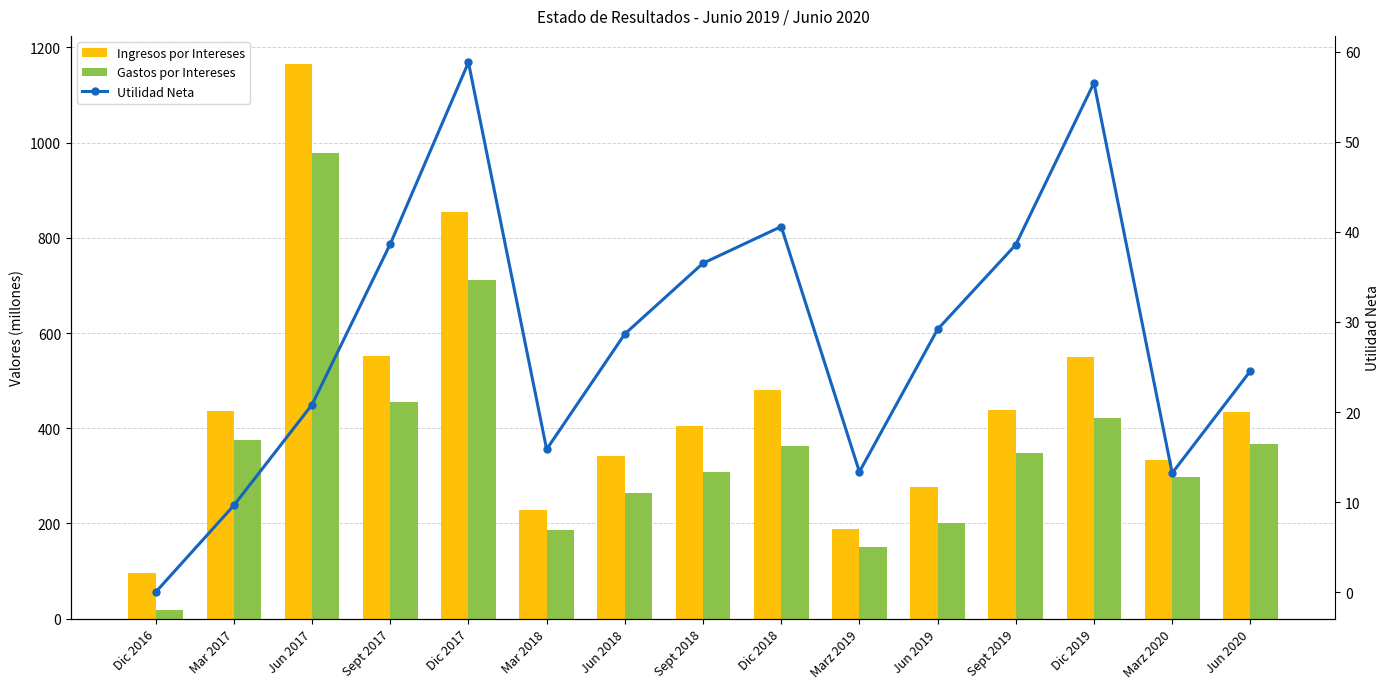

What is the sum of the Gastos por Intereses values at Jun 2017 and Jun 2020?

1345.3